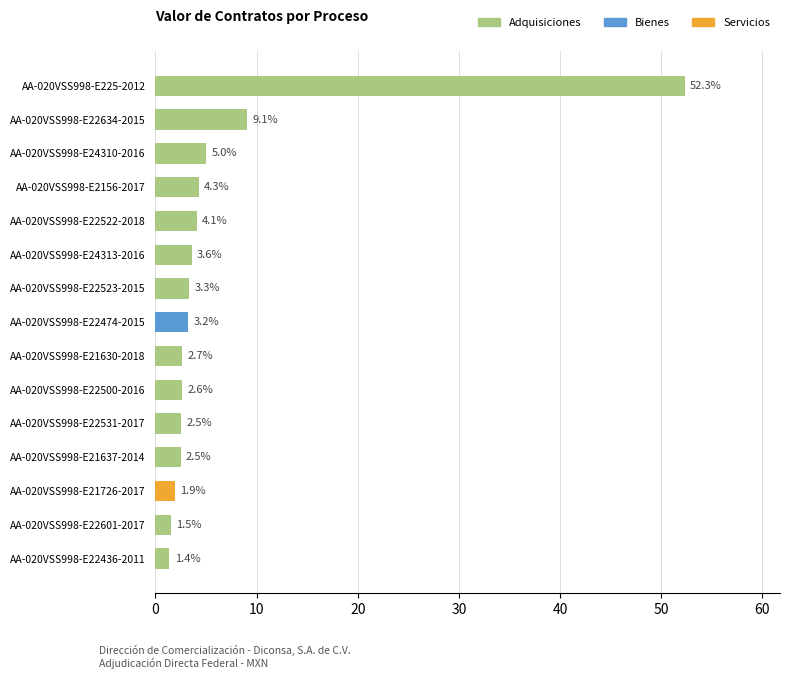

Which category has the lowest value across all series?

AA-020VSS998-E22436-2011